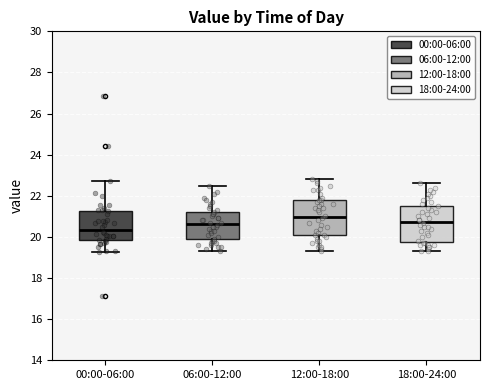

Reading left to right, transcribe this box plot: for each box, give where its median line is, the range the box spans, and where its two whiskers end, as read against the y-axis. The values are not printed on the chart, so give them approximately, as read against the axis.

00:00-06:00: median 20.4, box 19.8 to 21.2, whiskers 19.2 to 22.8
06:00-12:00: median 20.6, box 19.8 to 21.2, whiskers 19.4 to 22.6
12:00-18:00: median 21.0, box 20.0 to 21.8, whiskers 19.4 to 22.8
18:00-24:00: median 20.8, box 19.8 to 21.6, whiskers 19.4 to 22.6